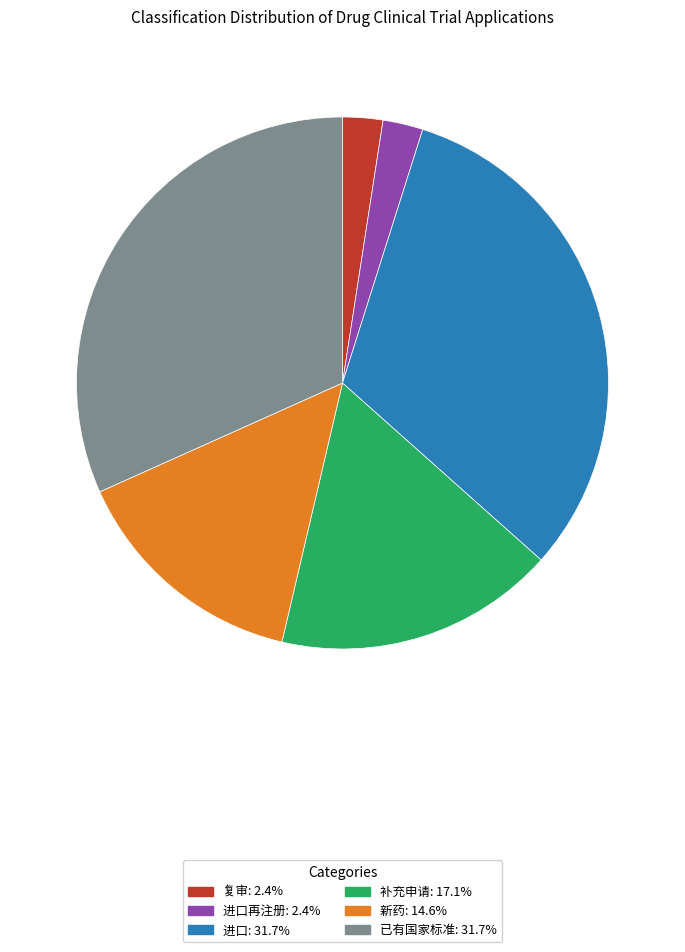

Is there a majority slice in this chart?

No